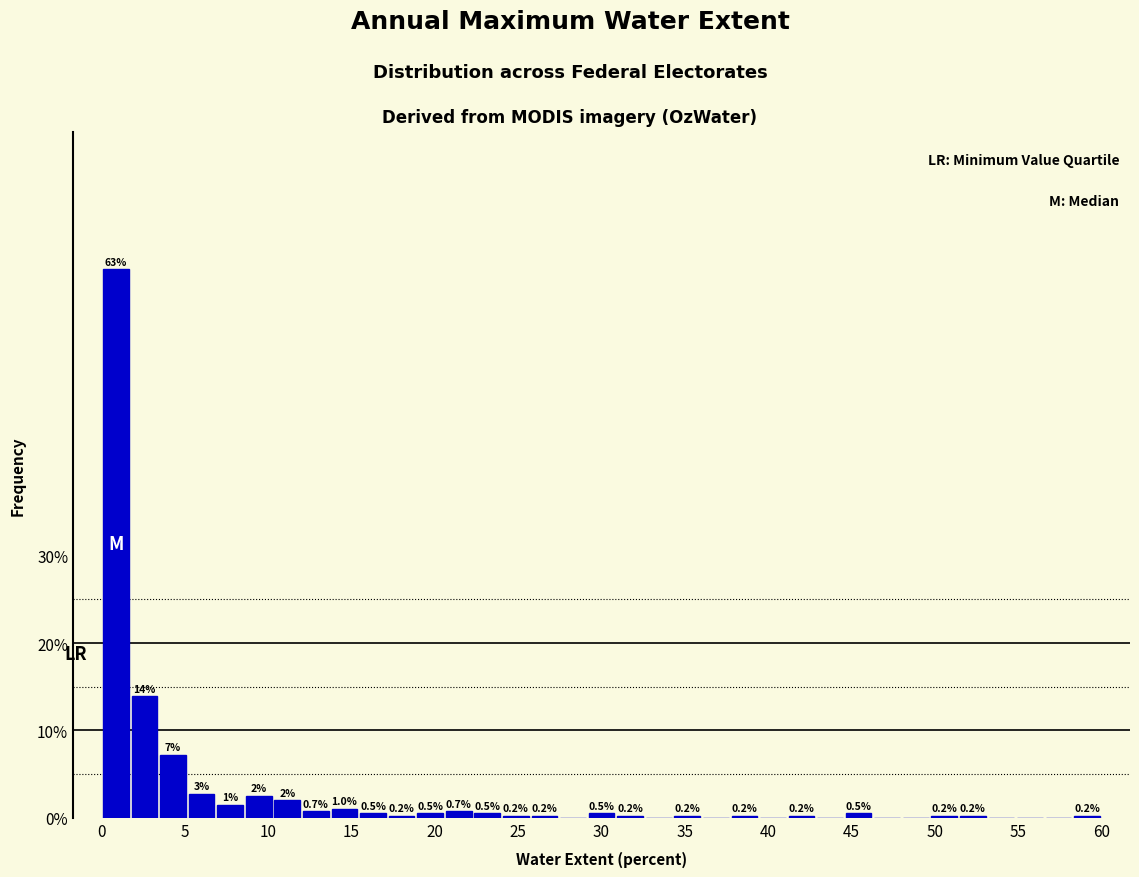

Around what value on the x-axis is the tallest bar? Give the approximate position of its centre, as read against the axis.

1.0